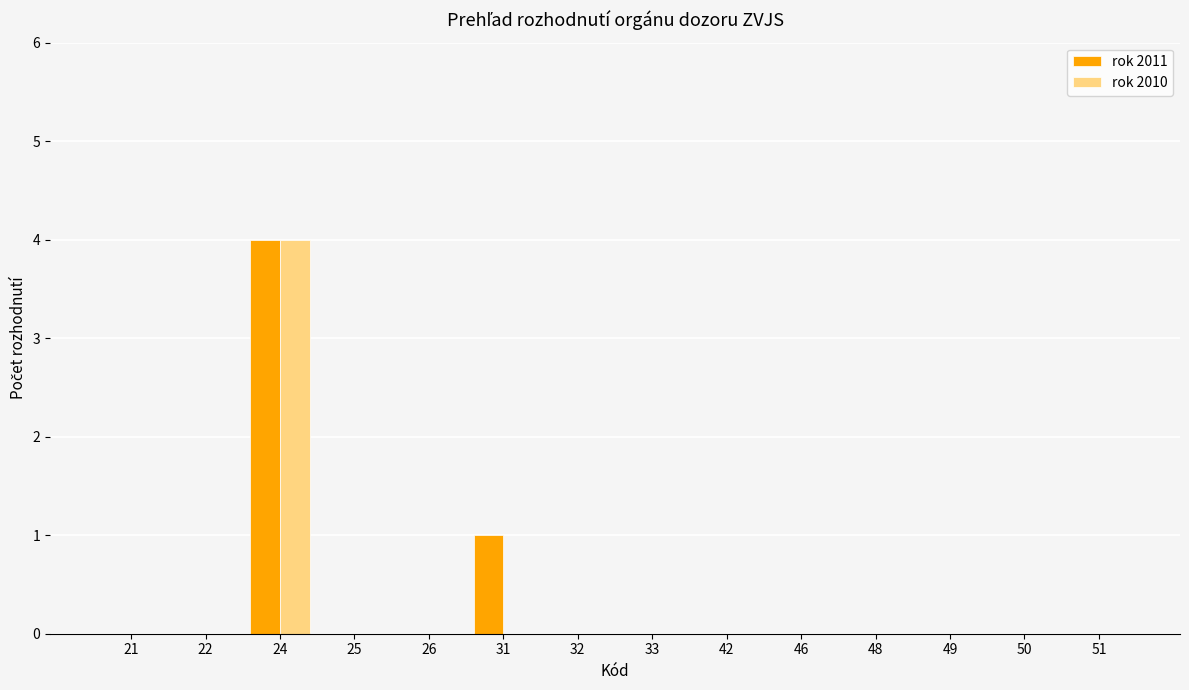

At which category is the sum across all series the highest?

24